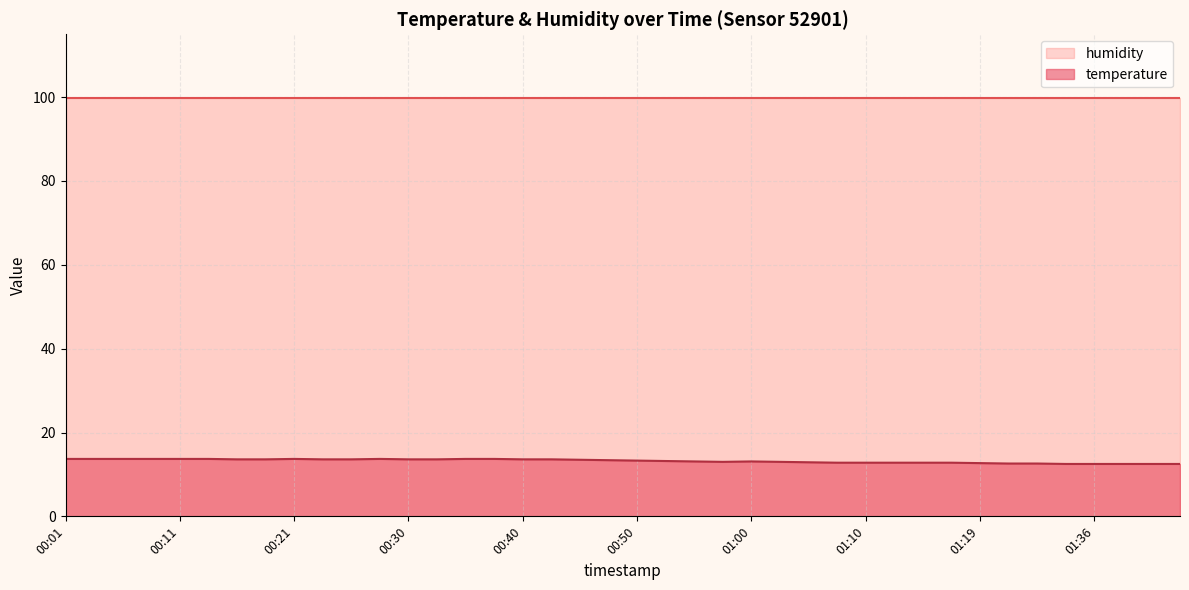

True or false: humidity and temperature intersect in this chart.

False